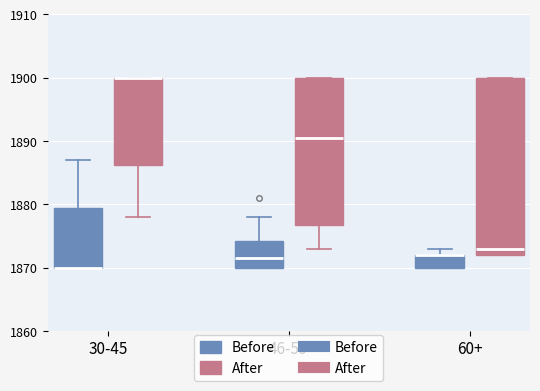

Which box is the tallest, from its lower edge to its upper edge?

60+ (After)